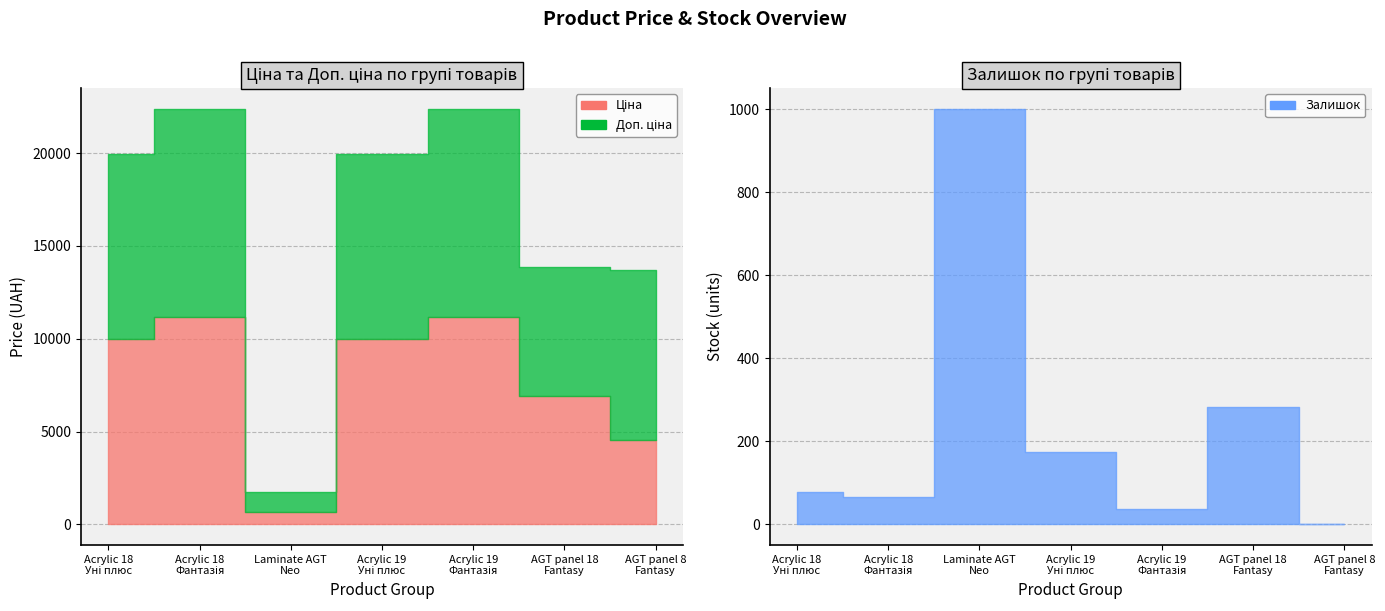

What is the total value across all series at Laminate AGT Concept Neo Series?

2719.3